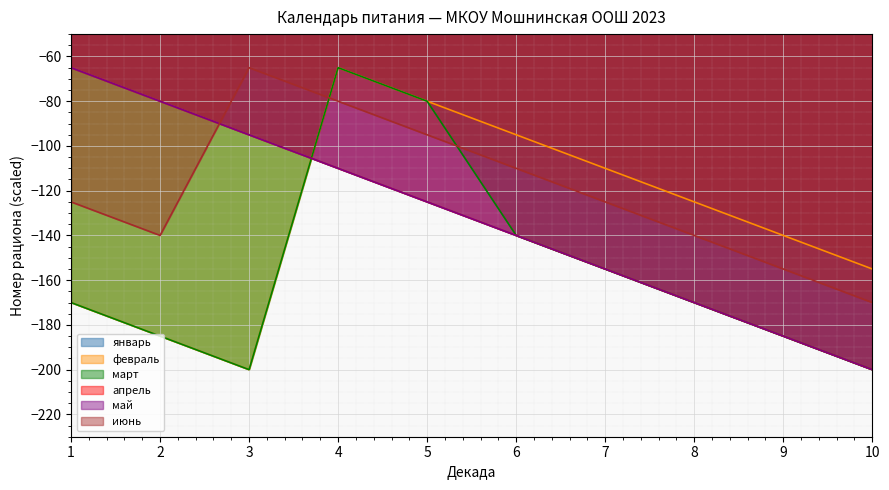

Read the апрель value at 4.

-110